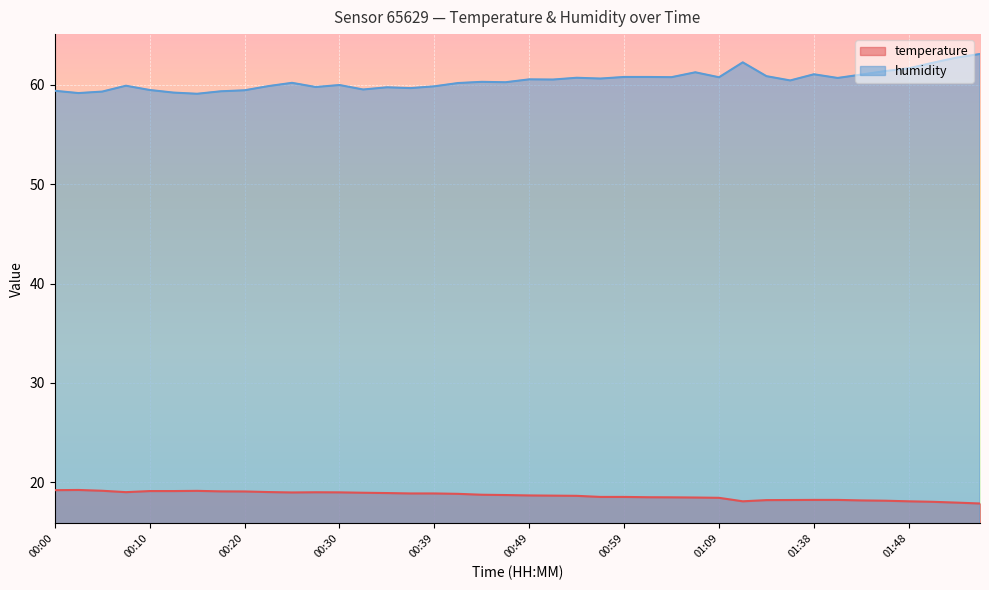

What is the difference between the highest and lowest values at 00:54?

42.0